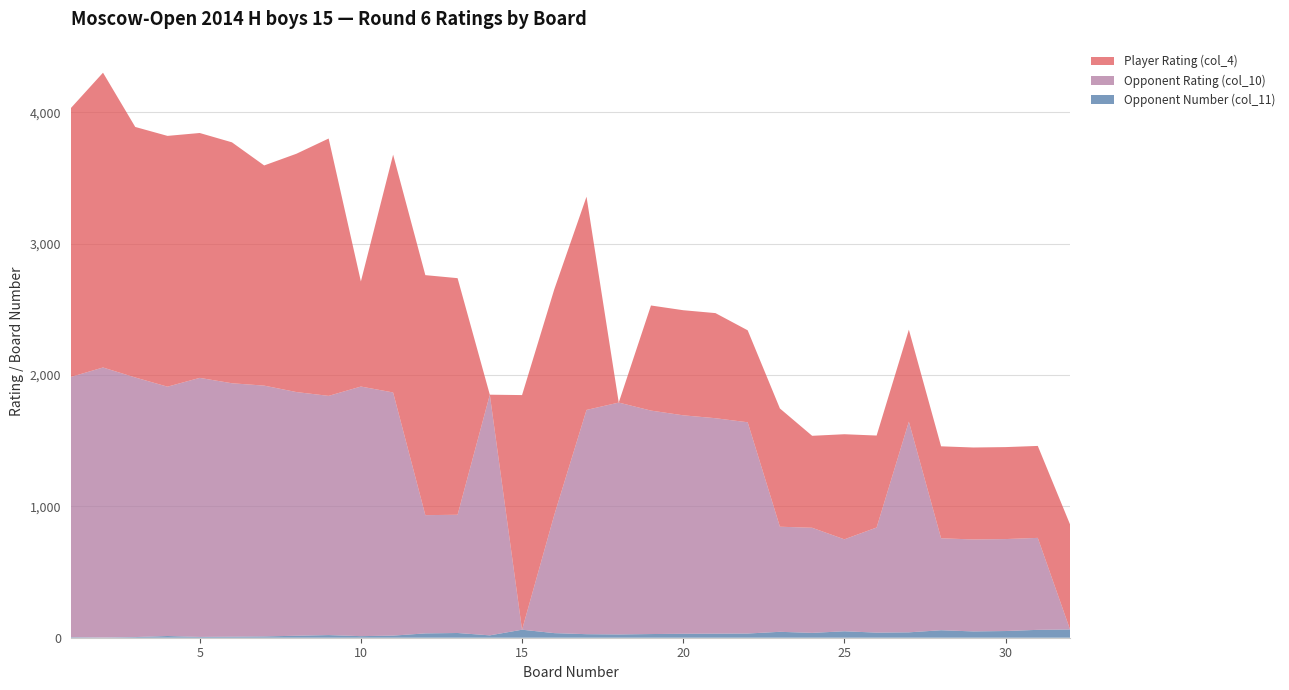

Reading right to left, list all the values displayed in this chart.

Opponent Number (col_11): 63	60	51	48	57	41	39	49	37	45	32	31	30	28	25	27	35	61	18	36	33	16	12	20	15	10	8	6	13	5	2	4
Opponent Rating (col_10): 0	700	700	700	700	1604	800	700	800	800	1608	1640	1663	1701	1765	1707	900	0	1832	900	900	1851	1900	1821	1855	1909	1929	1972	1898	1976	2055	1981
Player Rating (col_4): 800	700	700	700	700	700	700	800	700	900	700	800	800	800	0	1623	1717	1786	0	1801	1827	1810	800	1959	1814	1676	1834	1864	1909	1907	2244	2046